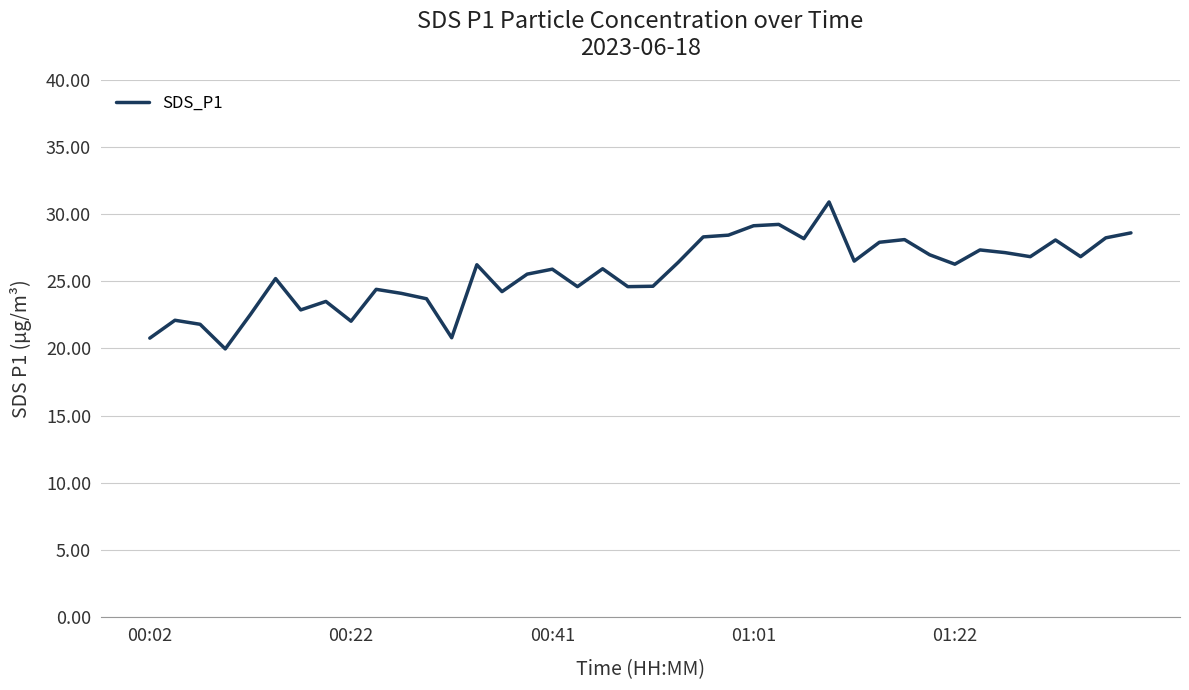

What is the minimum value shown in the chart?

20.0